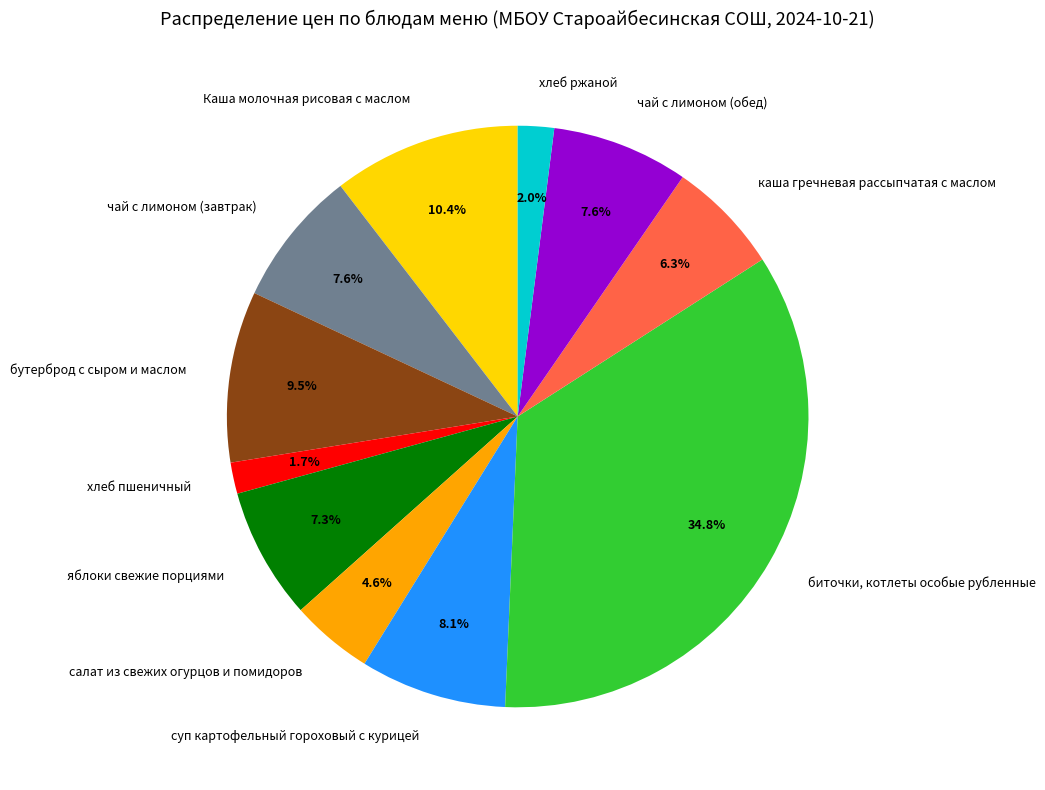

Combined, do чай с лимоном (обед) and чай с лимоном (завтрак) account for over 50%?

No